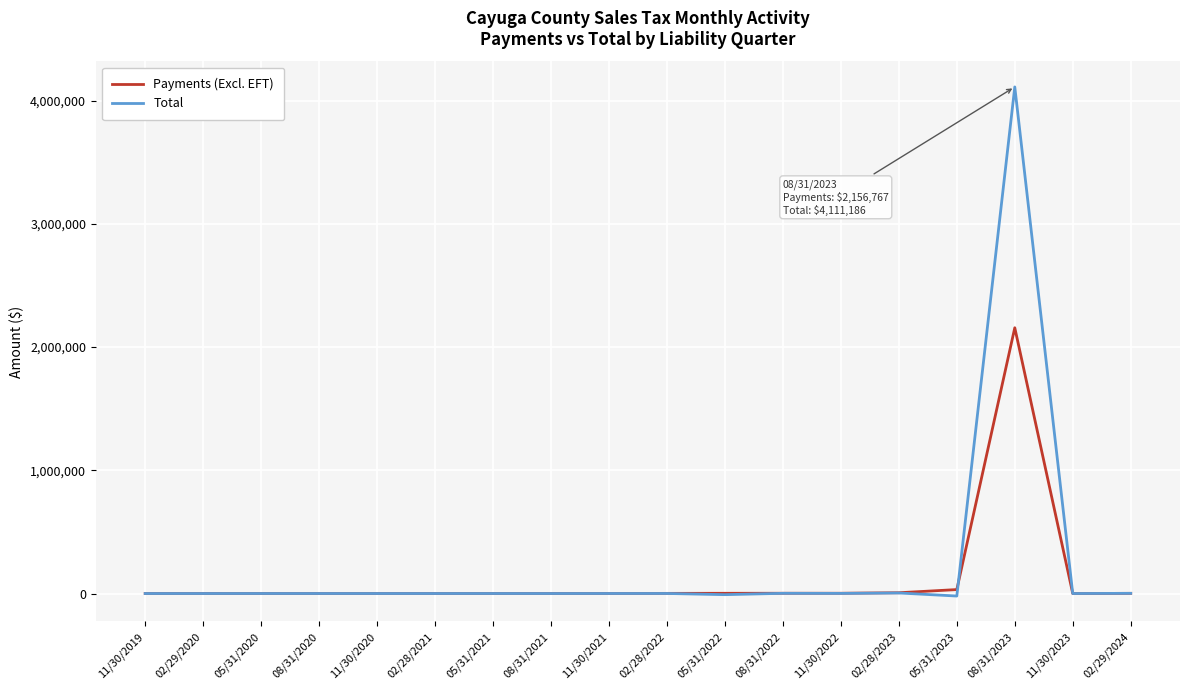

At which label does Total reach its peak?

08/31/2023